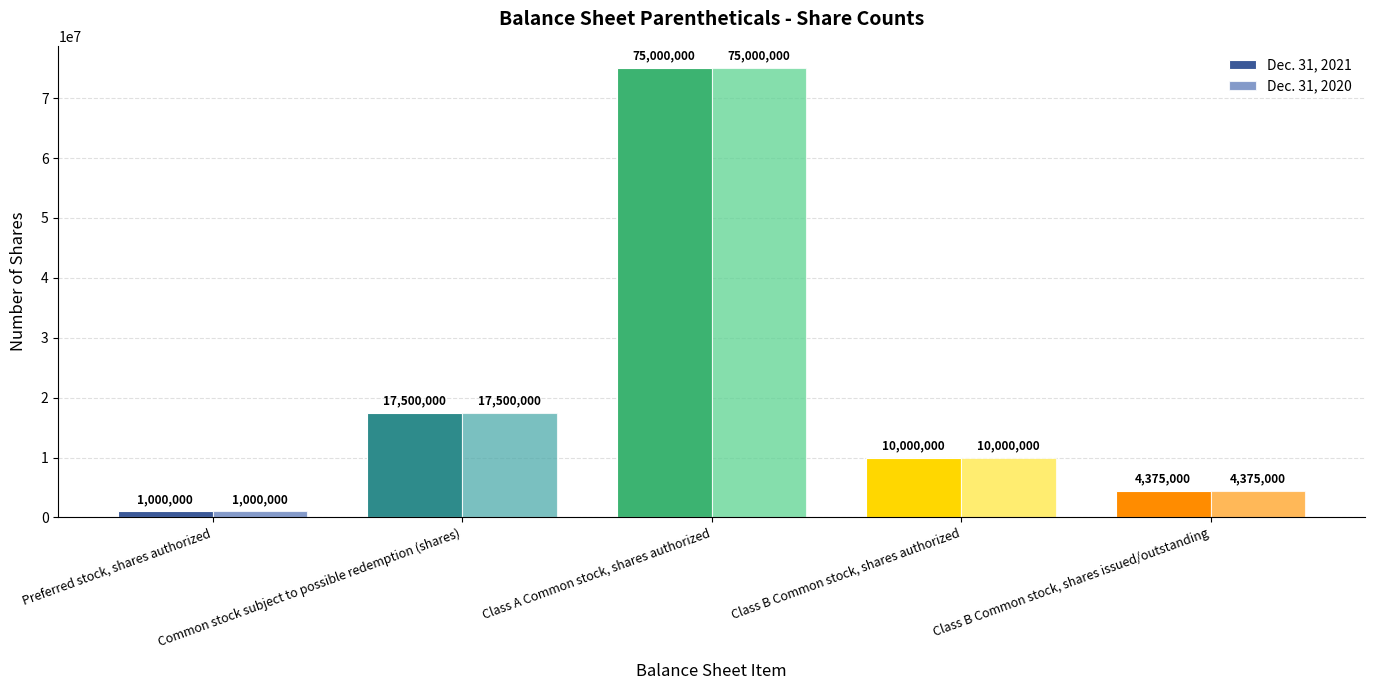

List the labels in order of Dec. 31, 2021 value, largest first.

Class A Common stock, shares authorized, Common stock subject to possible redemption (shares), Class B Common stock, shares authorized, Class B Common stock, shares issued/outstanding, Preferred stock, shares authorized